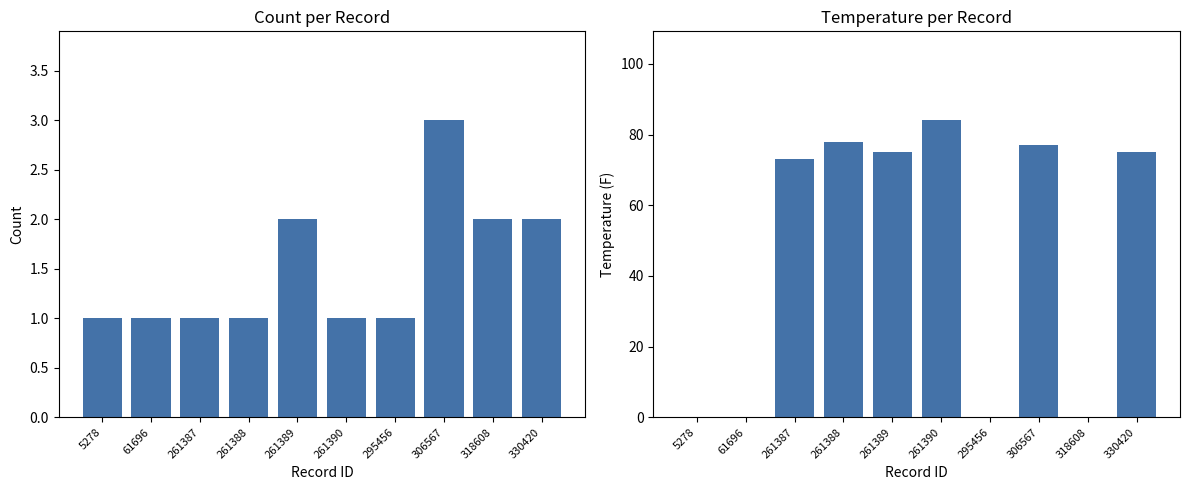

Where is Count nearest to the value 2?

261389